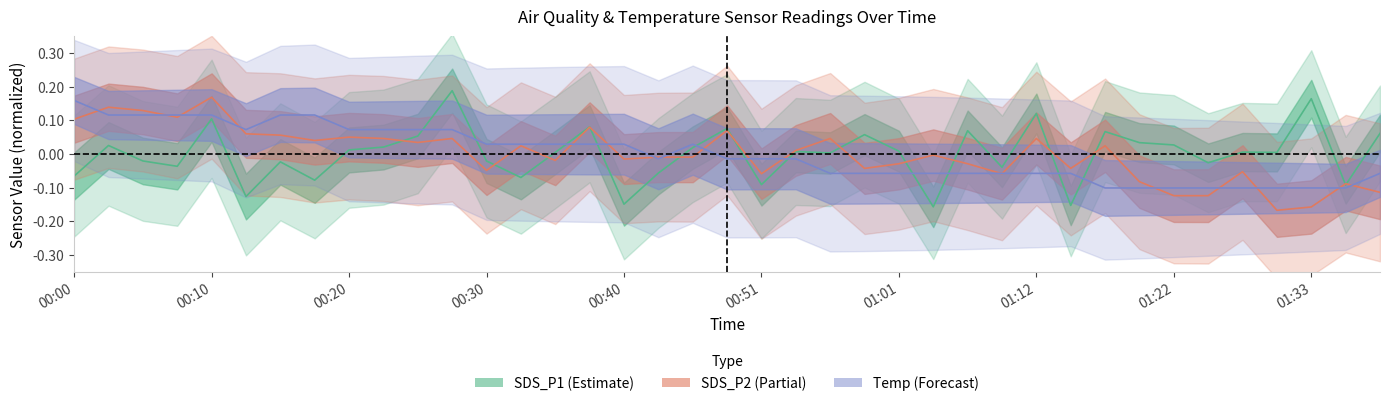

Reading left to right, extract all data points from this chart.

SDS_P1_center: -0.1	0.0	-0.0	-0.0	0.1	-0.1	-0.0	-0.1	0.0	0.0	0.1	0.2	-0.0	-0.1	0.0	0.1	-0.1	-0.1	0.0	0.1	-0.1	0.0	0.0	0.1	0.0	-0.2	0.1	-0.0	0.1	-0.2	0.1	0.0	0.0	-0.0	0.0	0.0	0.2	-0.1	0.1
SDS_P2_center: 0.1	0.1	0.1	0.1	0.2	0.1	0.1	0.0	0.0	0.0	0.0	0.0	-0.0	0.0	-0.0	0.1	-0.0	-0.0	-0.0	0.1	-0.1	0.0	0.0	-0.0	-0.0	-0.0	-0.0	-0.1	0.0	-0.0	0.0	-0.1	-0.1	-0.1	-0.1	-0.2	-0.2	-0.1	-0.1
Temp_center: 0.2	0.1	0.1	0.1	0.1	0.1	0.1	0.1	0.1	0.1	0.1	0.1	0.0	0.0	0.0	0.0	0.0	-0.0	0.0	-0.0	-0.0	-0.0	-0.1	-0.1	-0.1	-0.1	-0.1	-0.1	-0.1	-0.1	-0.1	-0.1	-0.1	-0.1	-0.1	-0.1	-0.1	-0.1	-0.1